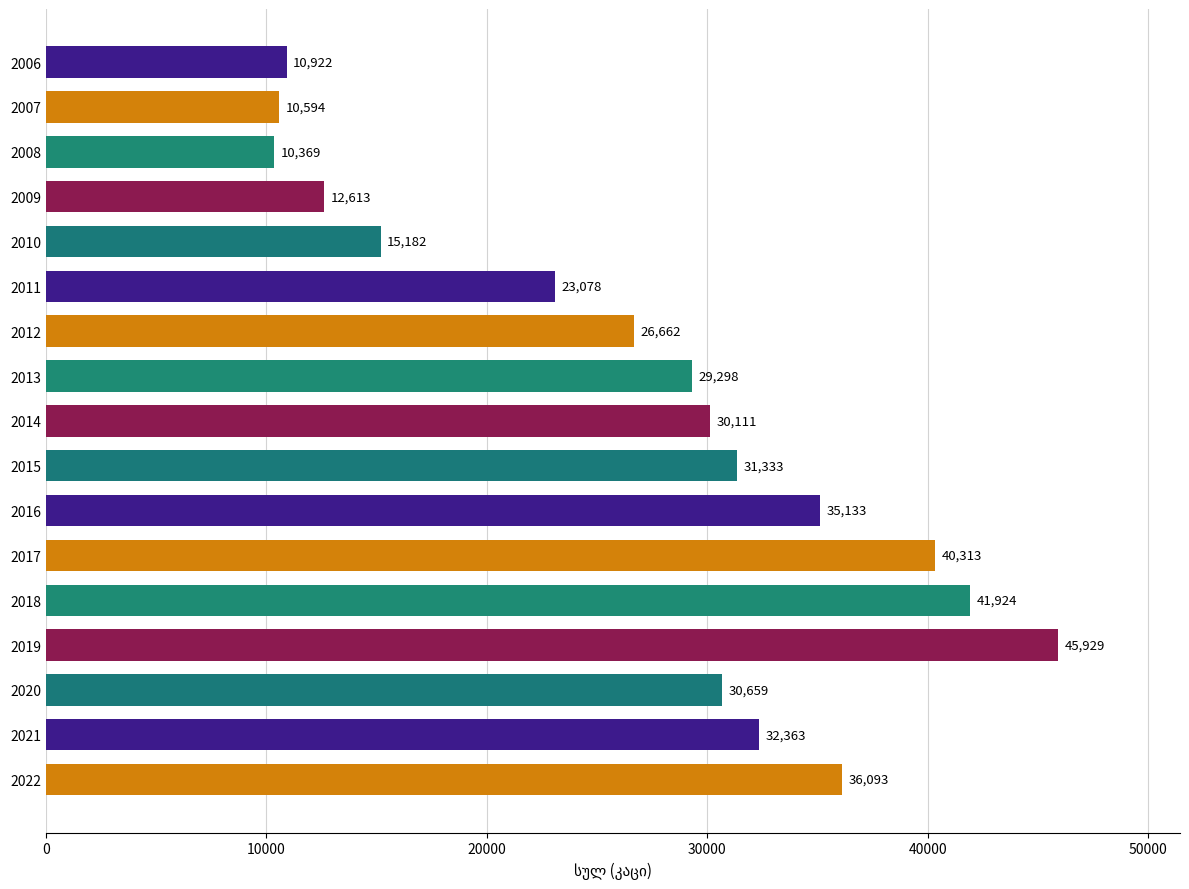

What value does the data have at 2018?

41924.0